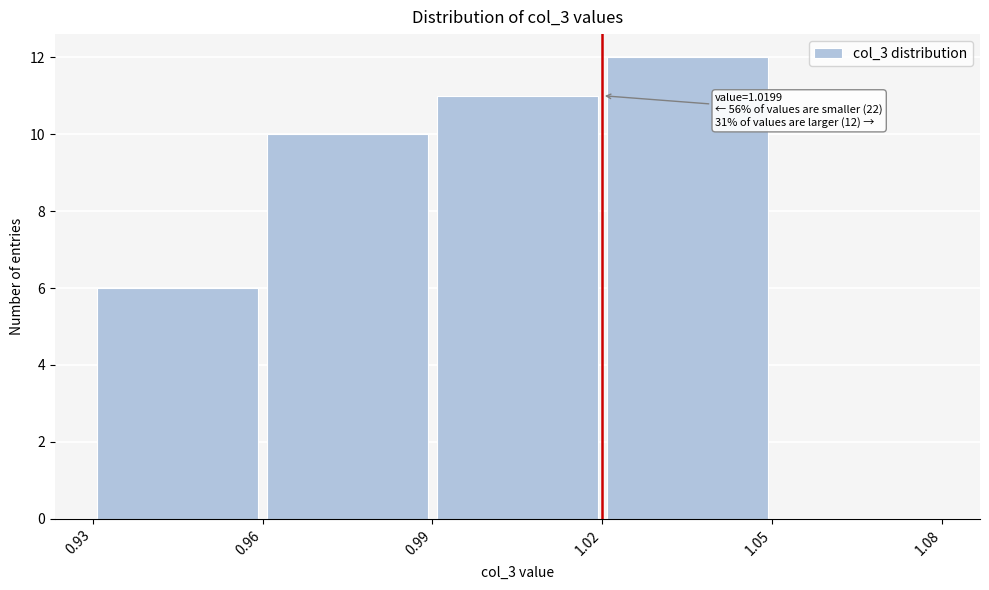

Over which range of the x-axis is the bar tallest?

1.02 to 1.05